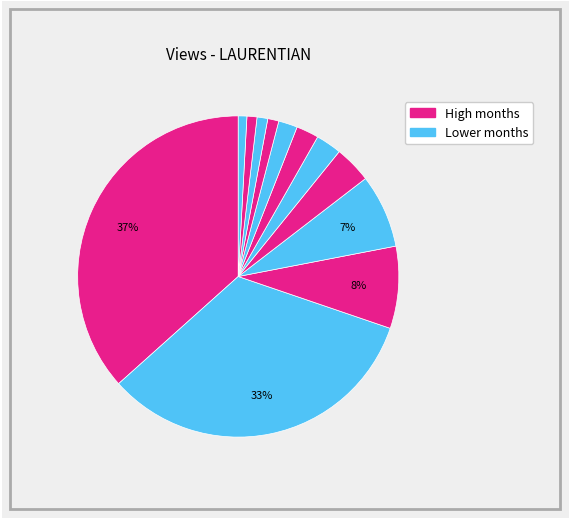

Rank the categories by value from lowest to highest.

2021-04, 2021-03, 2021-01, 2021-02, 2022-04, 2022-07, 2022-09, 2021-09, 2022-10, 2021-12, 2021-11, 2021-10